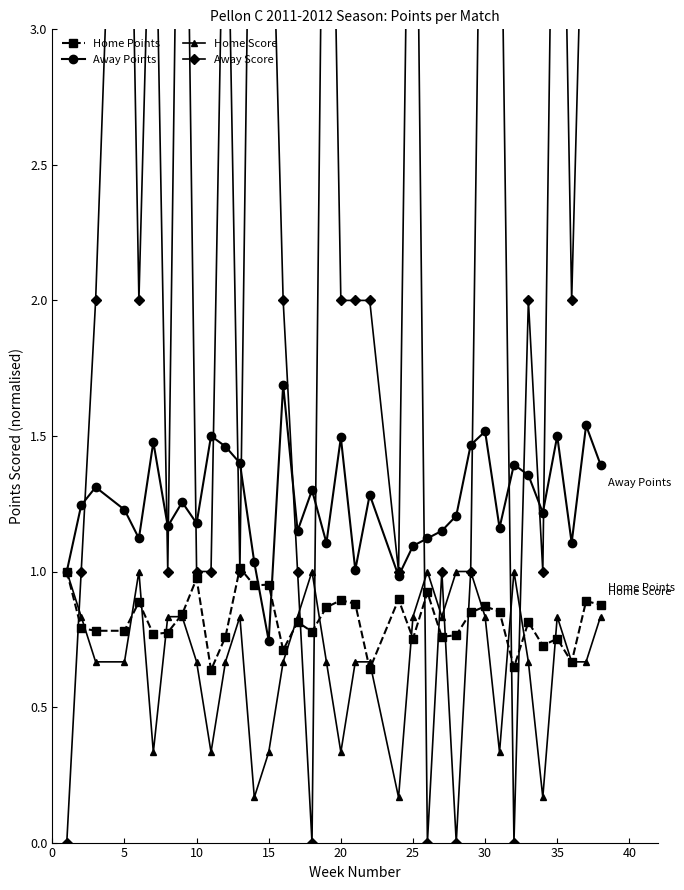

How many intersections are there between Away Points and Home Points?

2